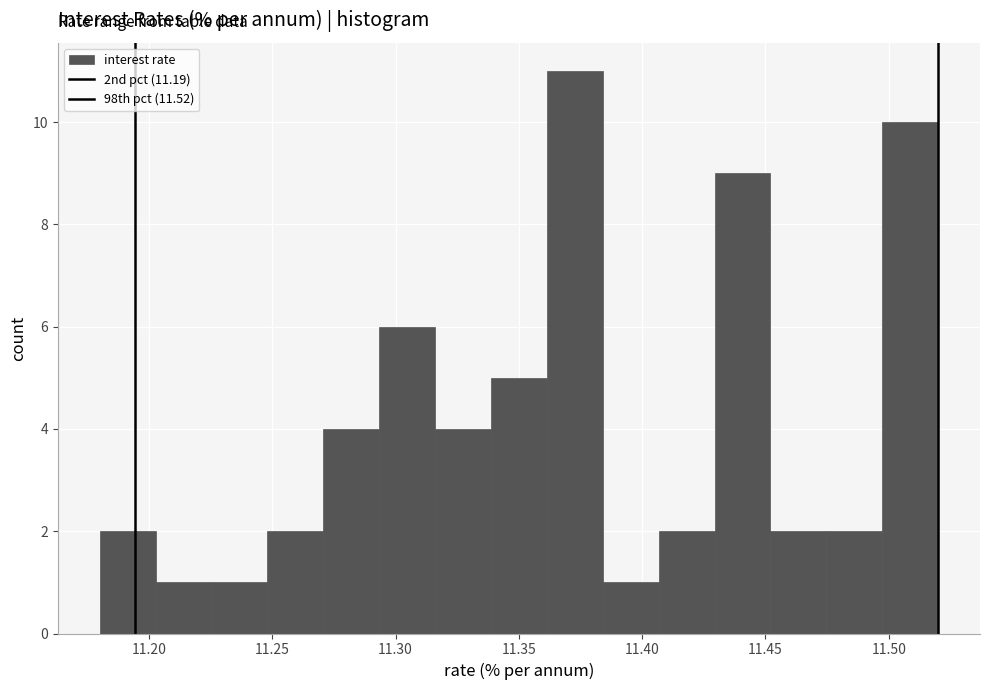

Reading left to right, list every bar in this chart as the range it spans on the x-axis followed by its height. Neither the bar edges nor the heights are printed on the chart, so give them approximately, as read against the axes.

11.180 to 11.205: 2
11.205 to 11.225: 1
11.225 to 11.250: 1
11.250 to 11.270: 2
11.270 to 11.295: 4
11.295 to 11.315: 6
11.315 to 11.340: 4
11.340 to 11.360: 5
11.360 to 11.385: 11
11.385 to 11.405: 1
11.405 to 11.430: 2
11.430 to 11.450: 9
11.450 to 11.475: 2
11.475 to 11.495: 2
11.495 to 11.520: 10